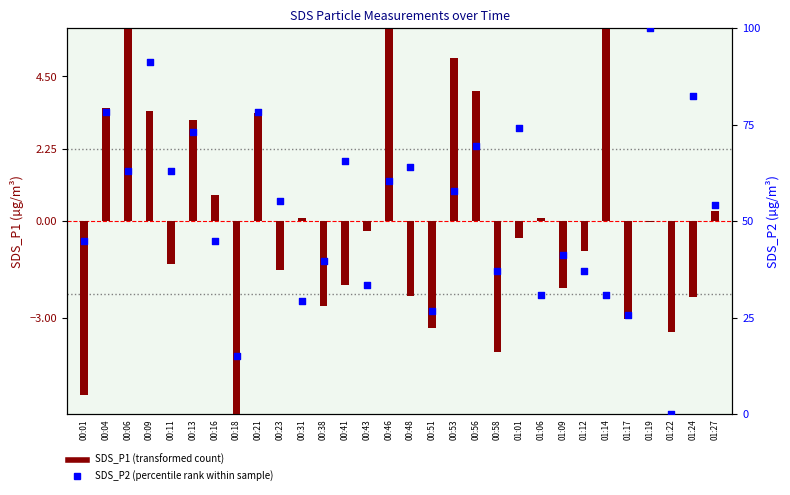

At which category is the sum across all series the highest?

01:19